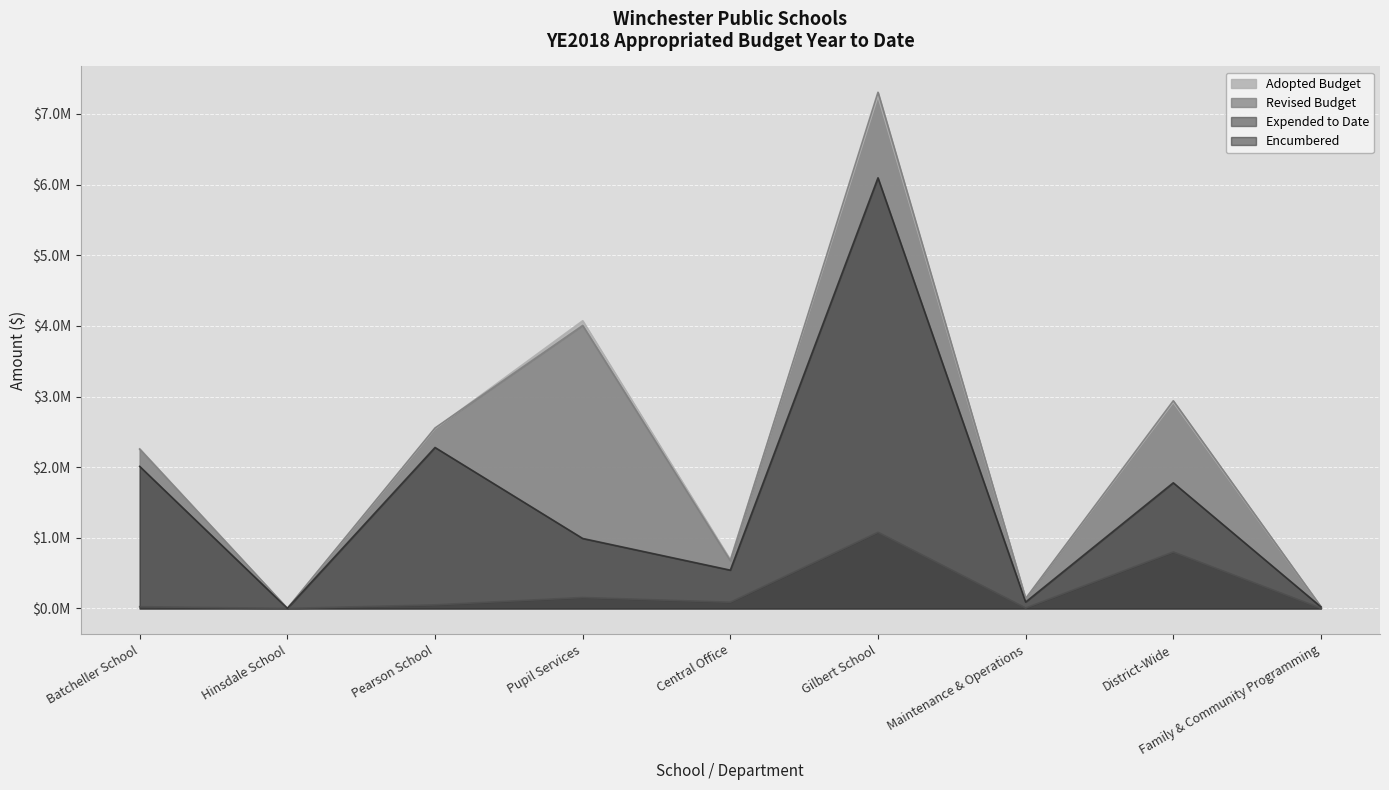

Rank the series at District-Wide from highest to lowest value.

Revised Budget, Adopted Budget, Encumbered, Expended to Date